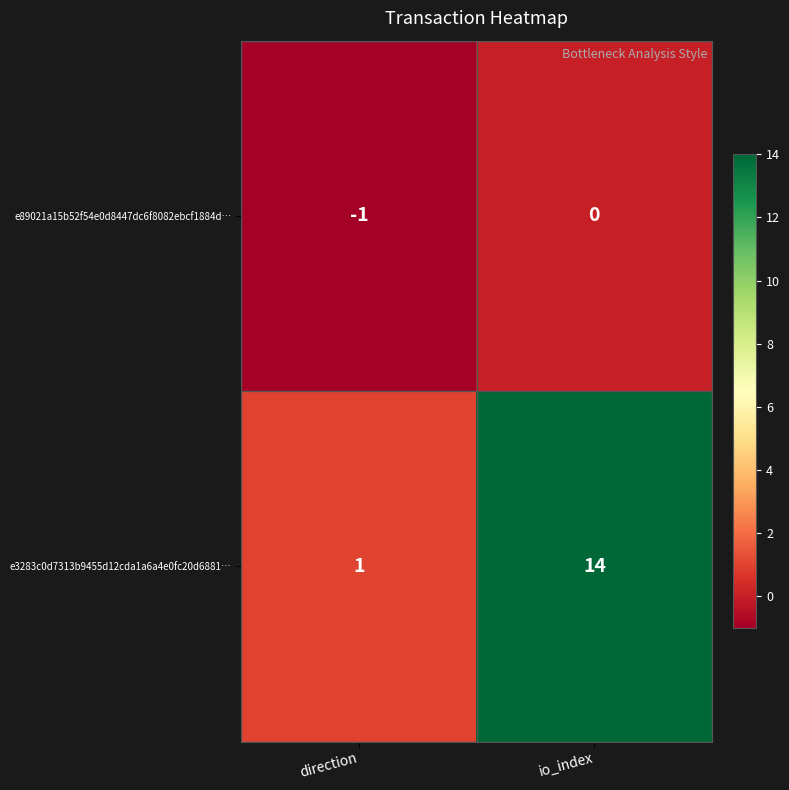

What is the minimum value shown in the chart?

-1